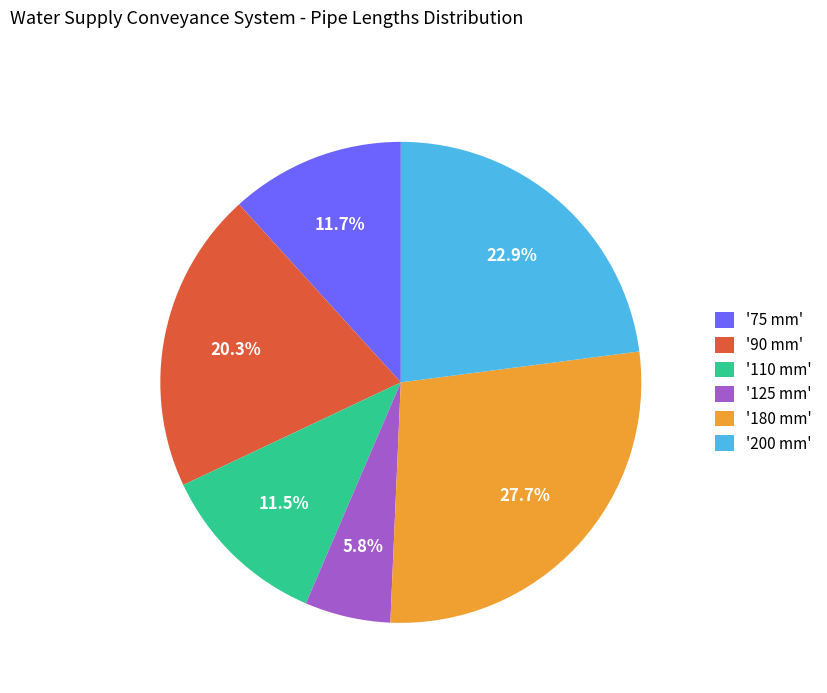

Is there any slice that represents more than half of the pie?

No